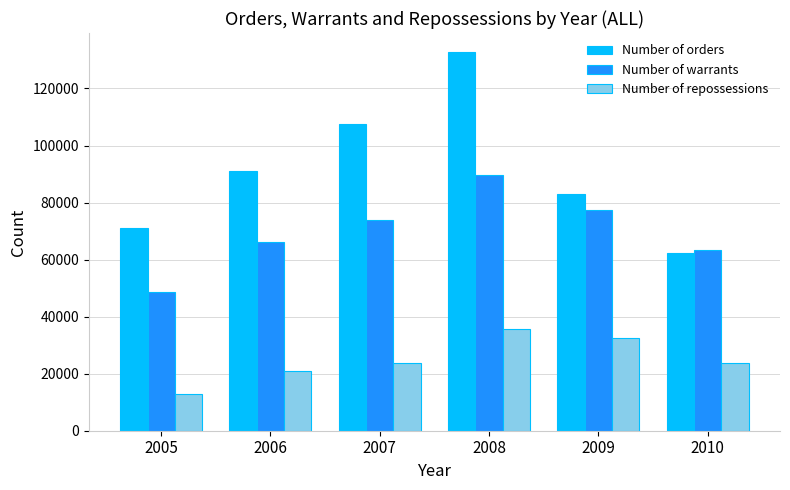

What is the difference between the highest and lowest values at 2006?

70223